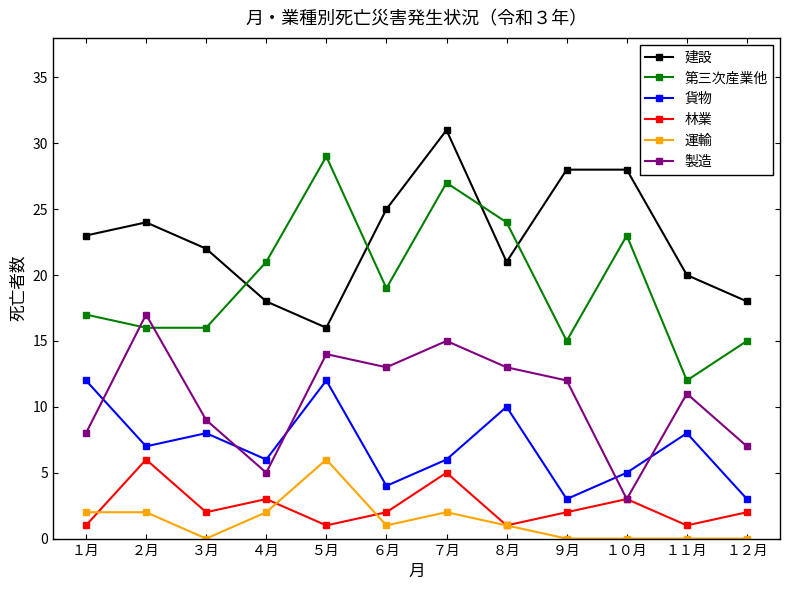

What is the value of the 建設 point at the 11th from the left?

20